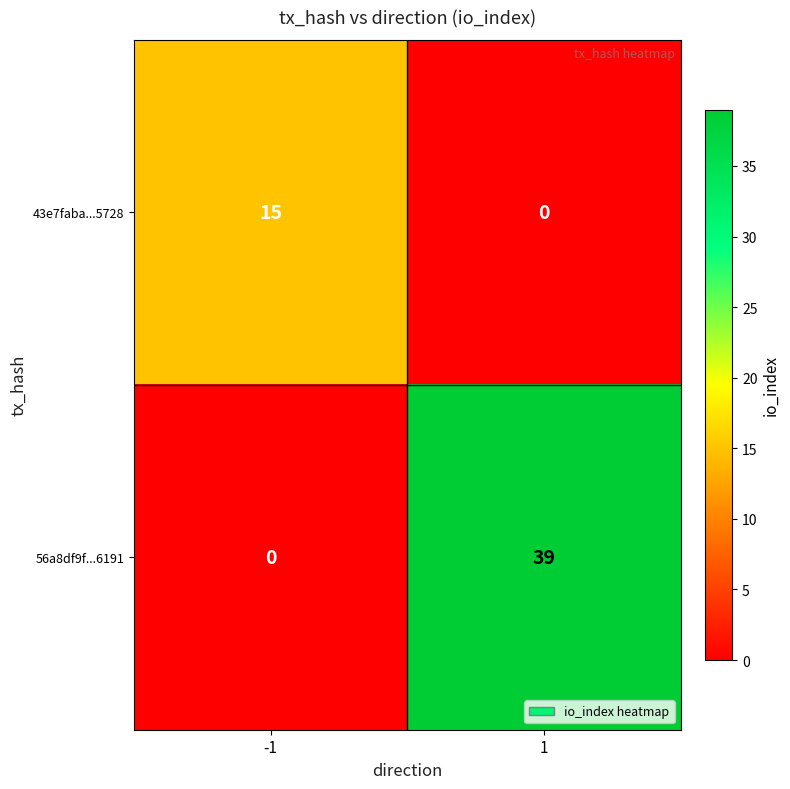

Is the value of 43e7faba...5728 at 1 greater than the value of 56a8df9f...6191 at 1?

No